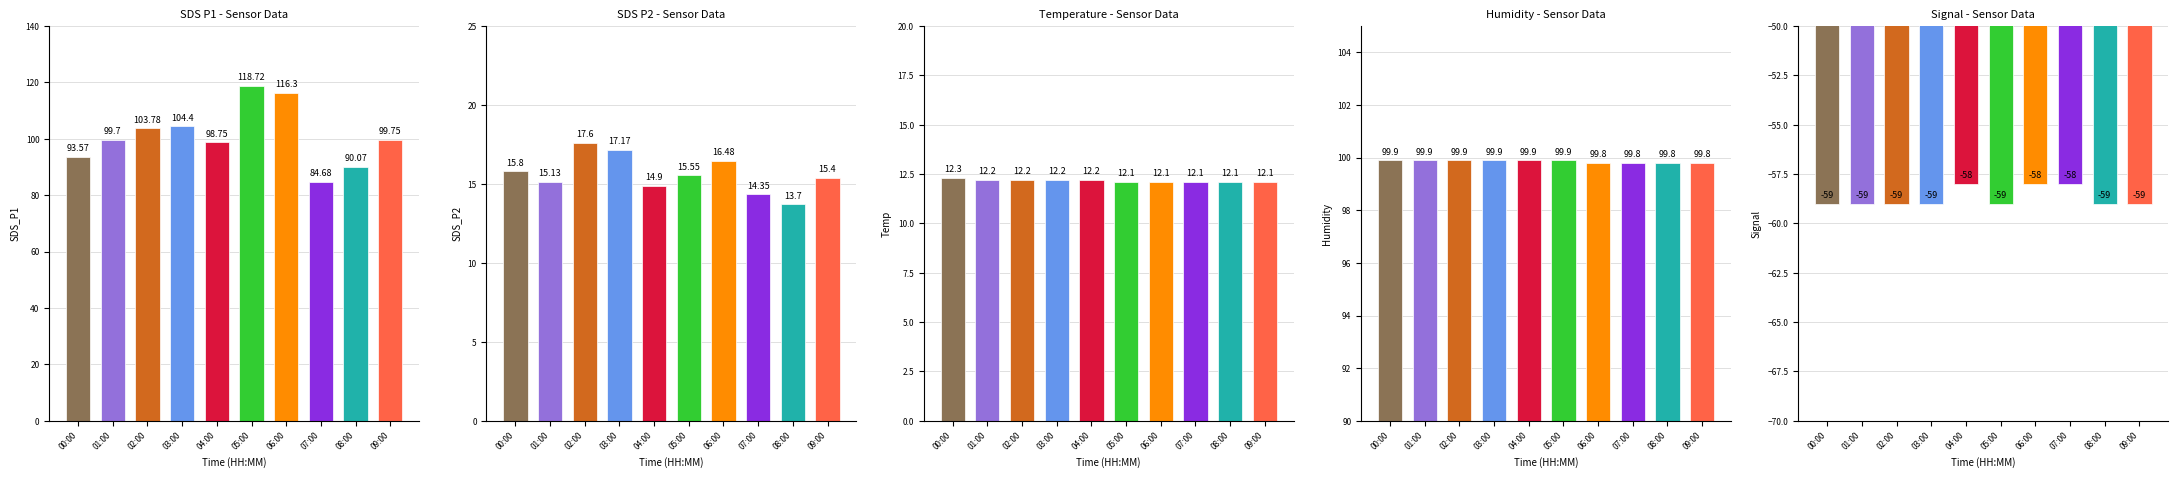

Reading left to right, extract all data points from this chart.

SDS_P1: 93.6	99.7	103.8	104.4	98.8	118.7	116.3	84.7	90.1	99.8
SDS_P2: 15.8	15.1	17.6	17.2	14.9	15.6	16.5	14.3	13.7	15.4
Temp: 12.3	12.2	12.2	12.2	12.2	12.1	12.1	12.1	12.1	12.1
Humidity: 99.9	99.9	99.9	99.9	99.9	99.9	99.8	99.8	99.8	99.8
Signal: -59.0	-59.0	-59.0	-59.0	-58.0	-59.0	-58.0	-58.0	-59.0	-59.0